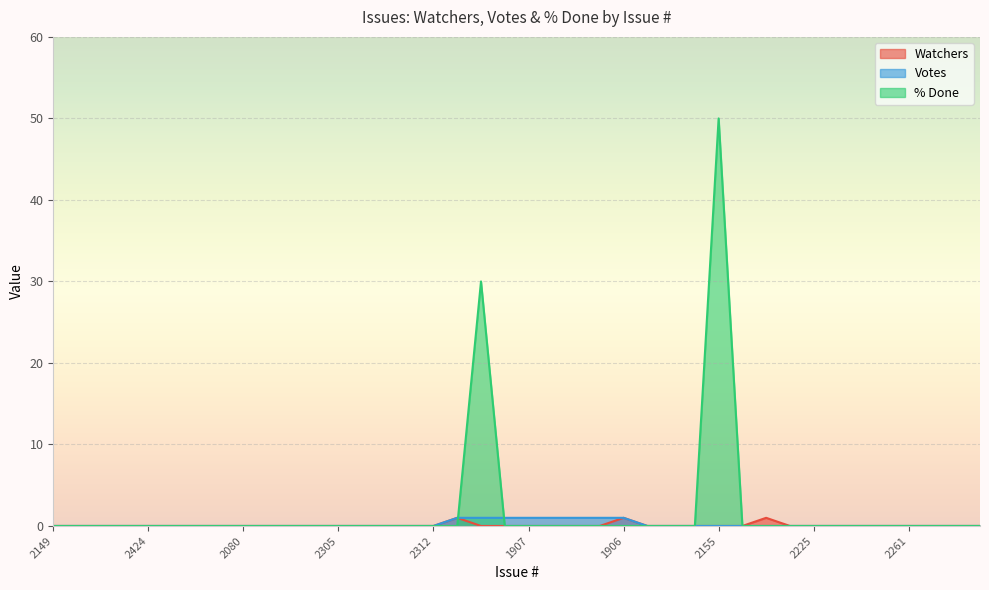

Between 2308 and 2346, which is larger?

2308